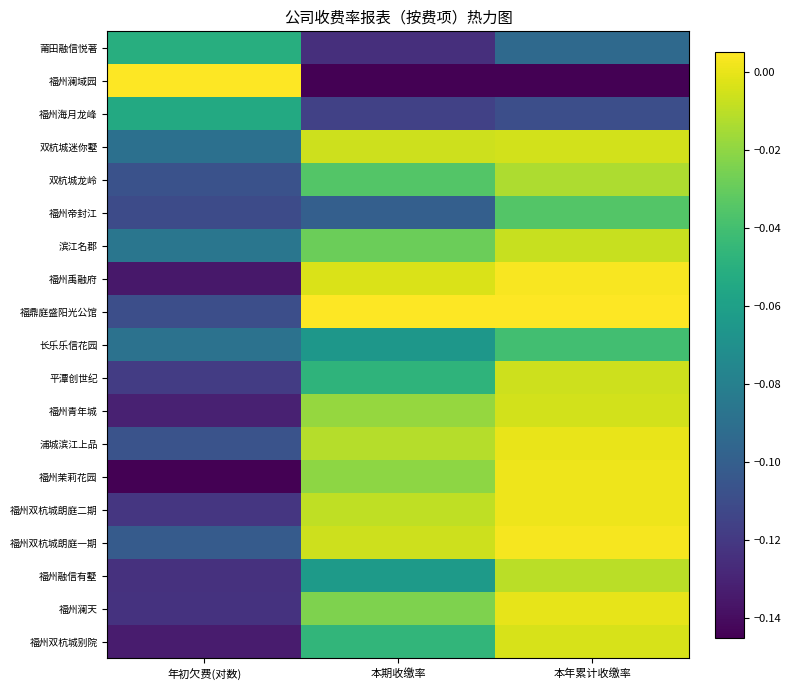

What is the difference between the highest and lowest values at 年初欠费(对数)?

0.1